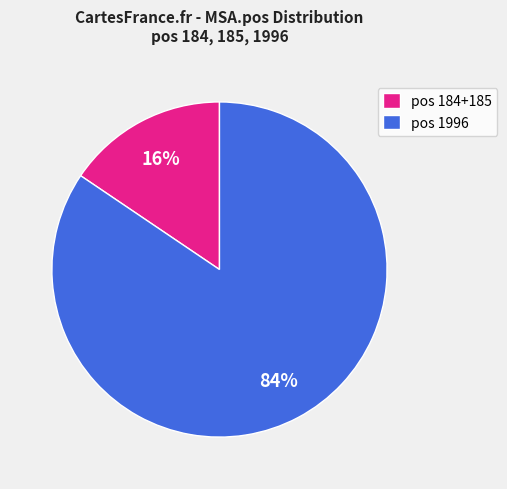

What is the smallest slice in the pie chart?

pos 184+185